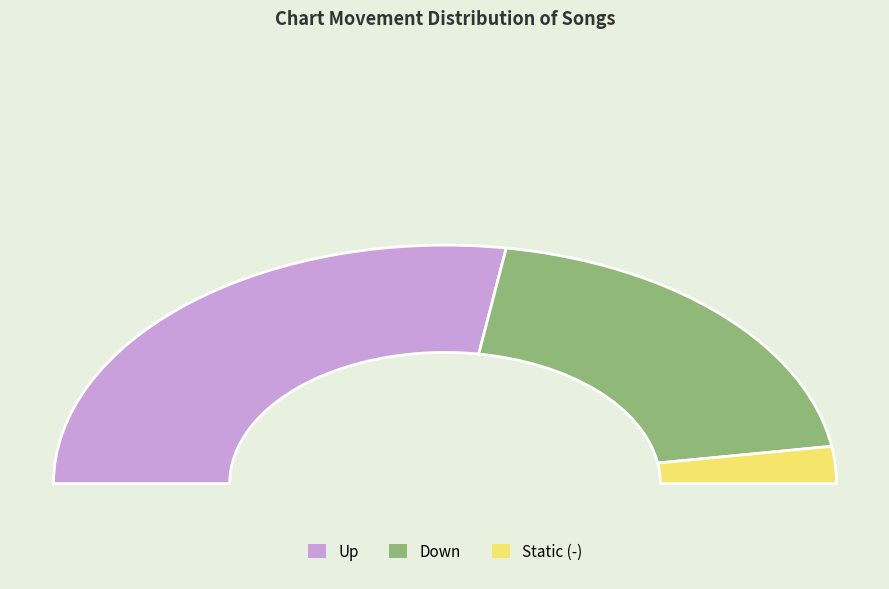

What is the ratio of the value at - to the value at down?

0.1